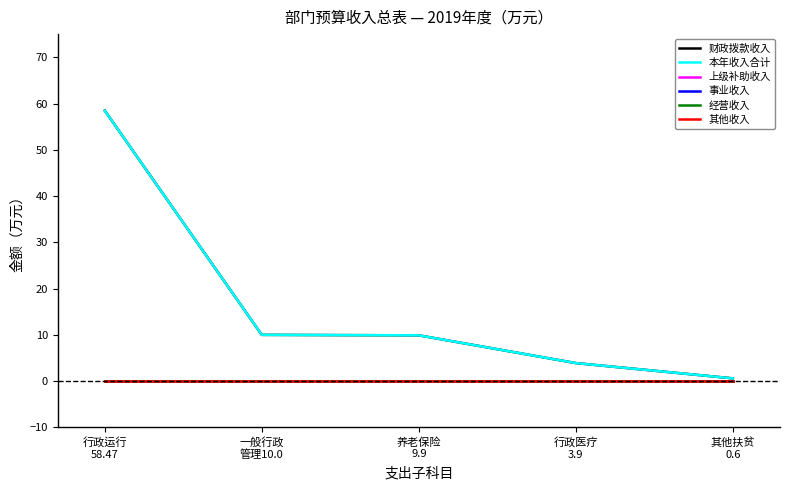

Is this an area chart (filled region under the line)?

No